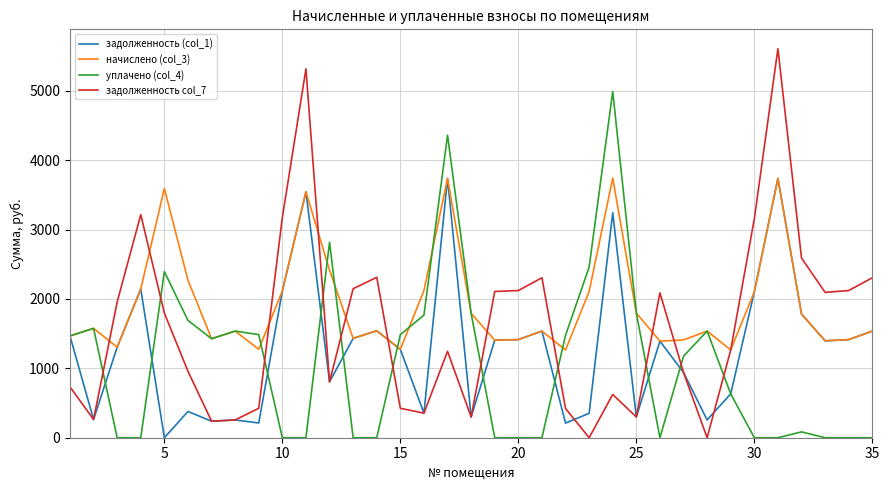

List the series in order of their overall mean, highest first.

начислено (col_3), задолженность col_7, задолженность (col_1), уплачено (col_4)